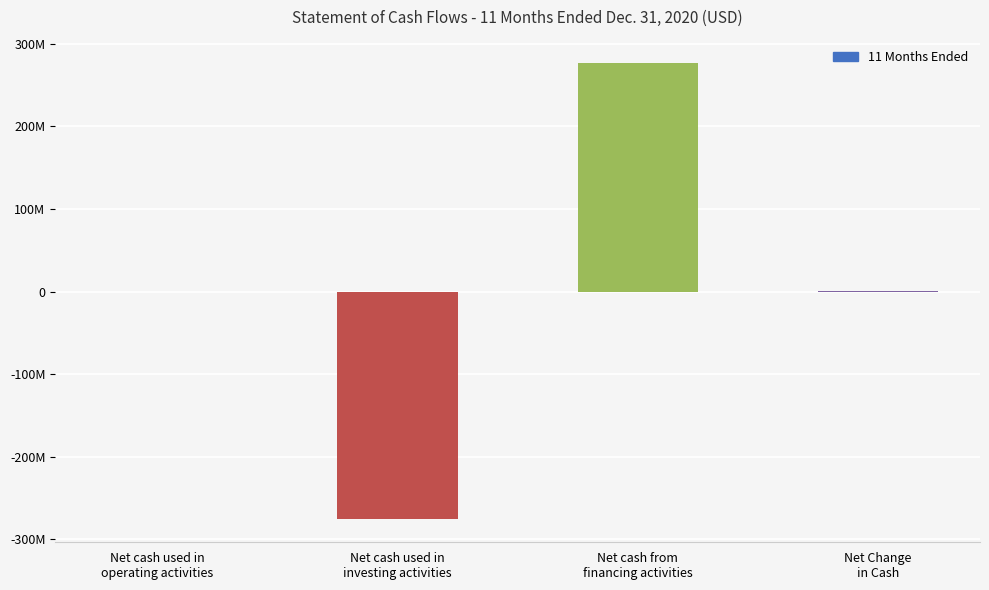

What is the value of the 1st bar from the left?

-861345